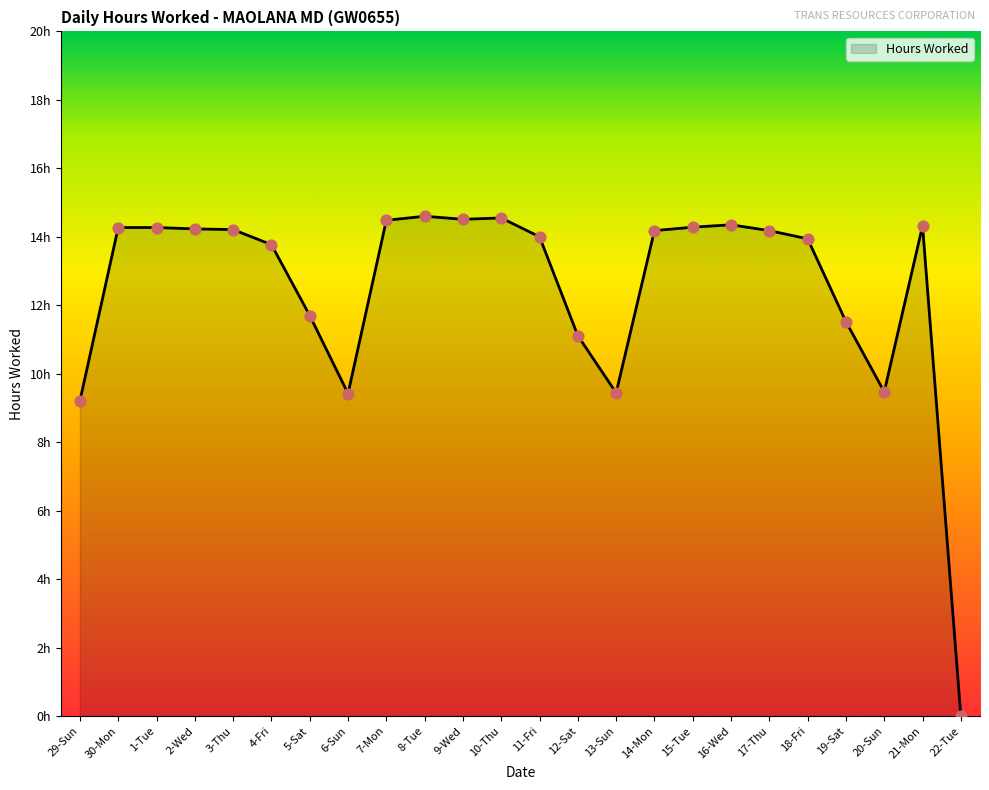

Approximately how many times larger is the value at 5-Sat compared to 19-Sat?

1.0